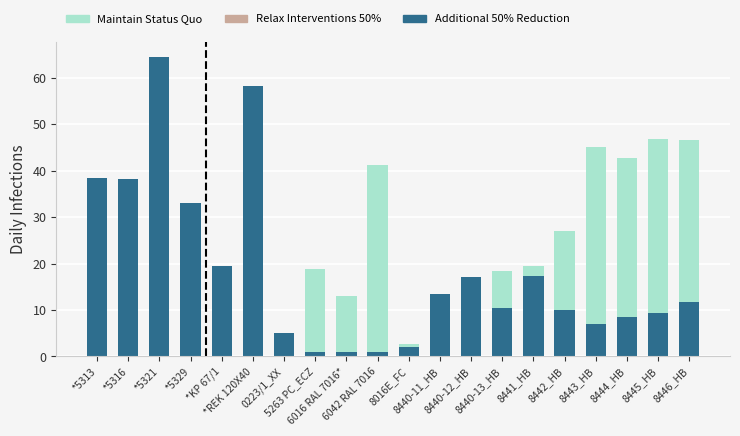

Is the value of Maintain Status Quo at 0223/1_XX greater than the value of Additional 50% Reduction at 8443_HB?

No